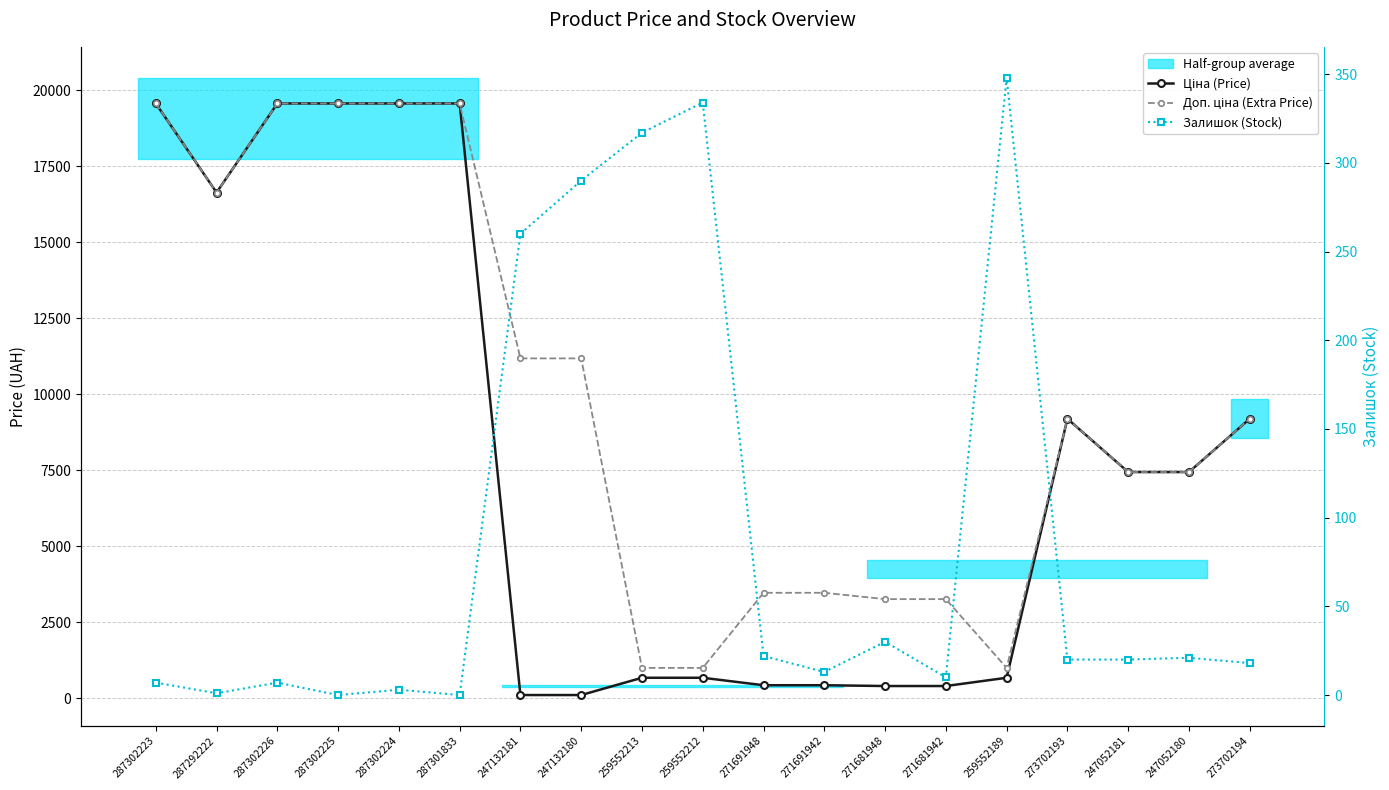

What is the difference between the highest and lowest values at 271681942?

3255.8